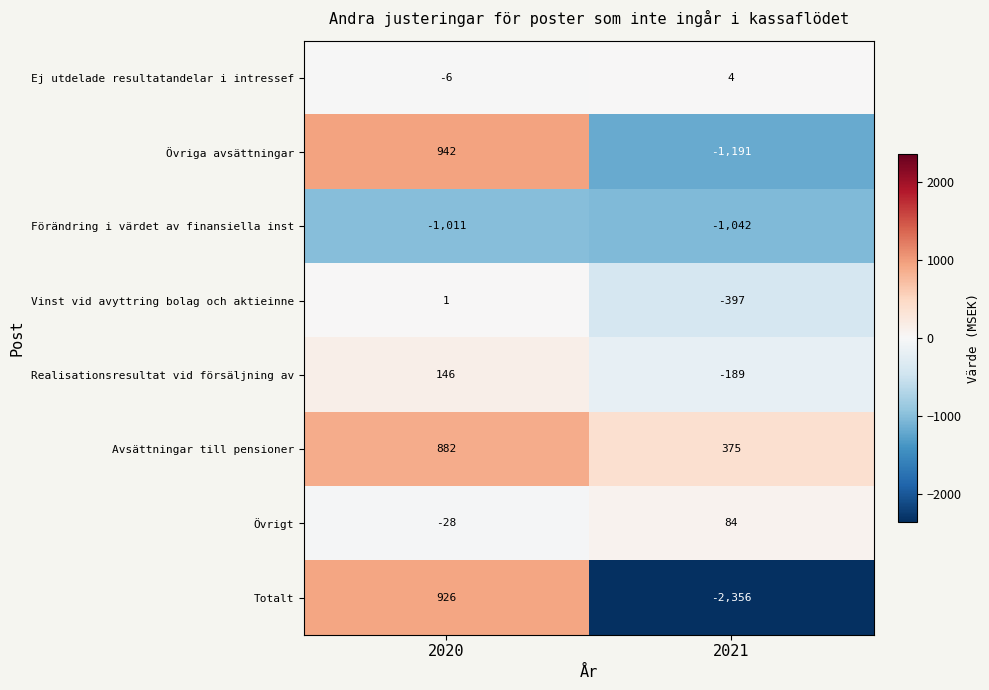

Is it true that Övriga avsättningar equals -1601 at 2021?

False